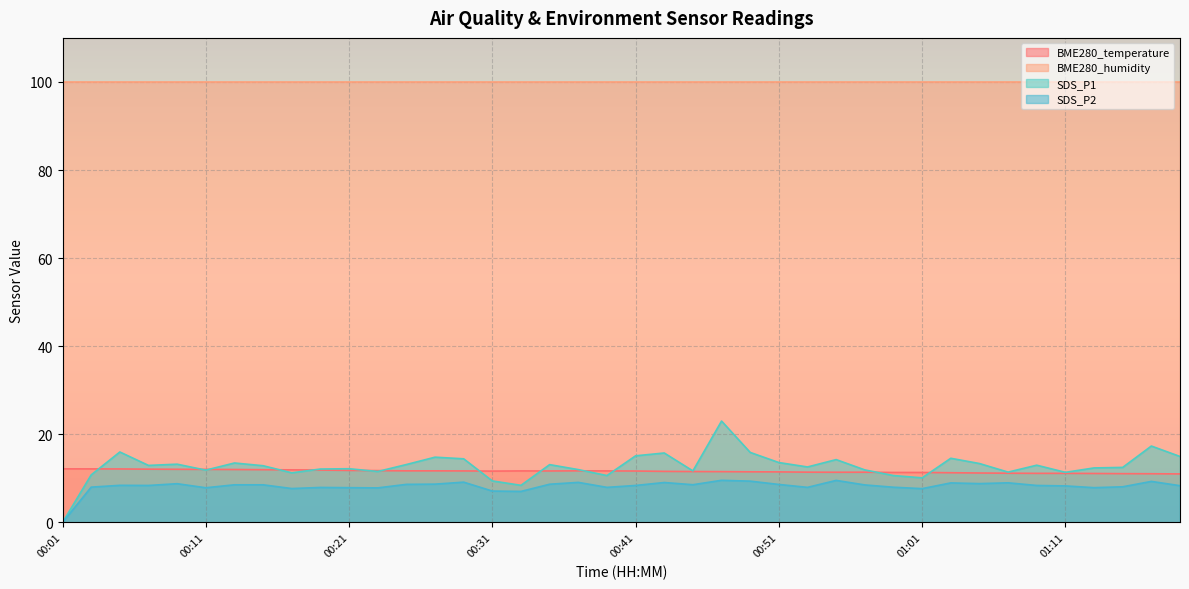

Is it true that BME280_temperature equals 18.3 at 01:03?

False